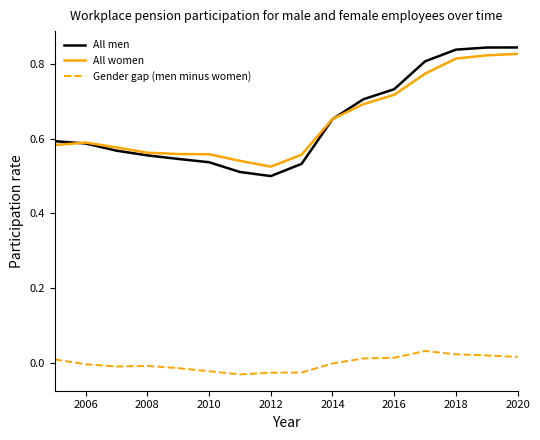

True or false: Gender gap (men minus women) and All men cross at least once.

False